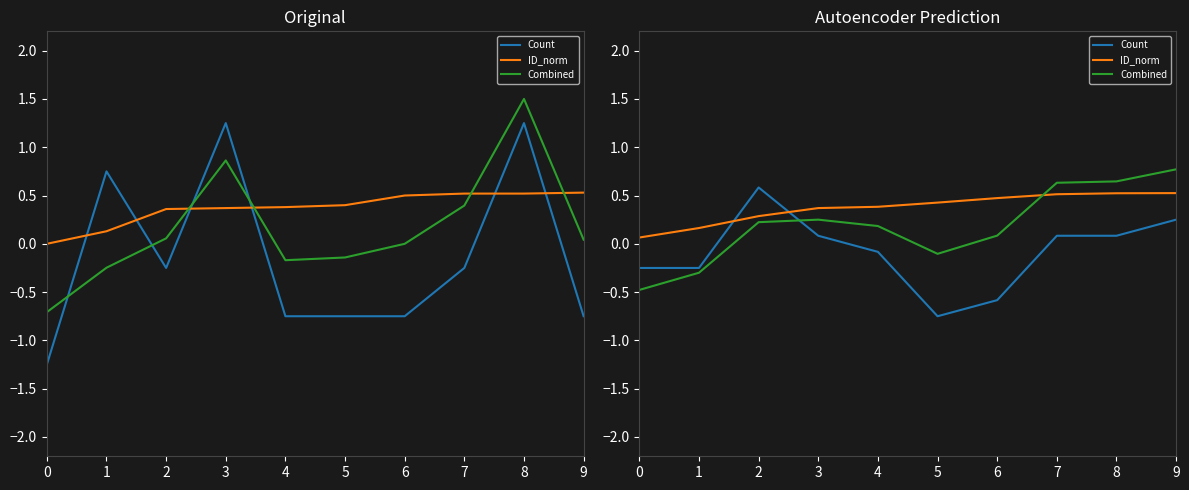

What is the sum of all Combined values?

1.9